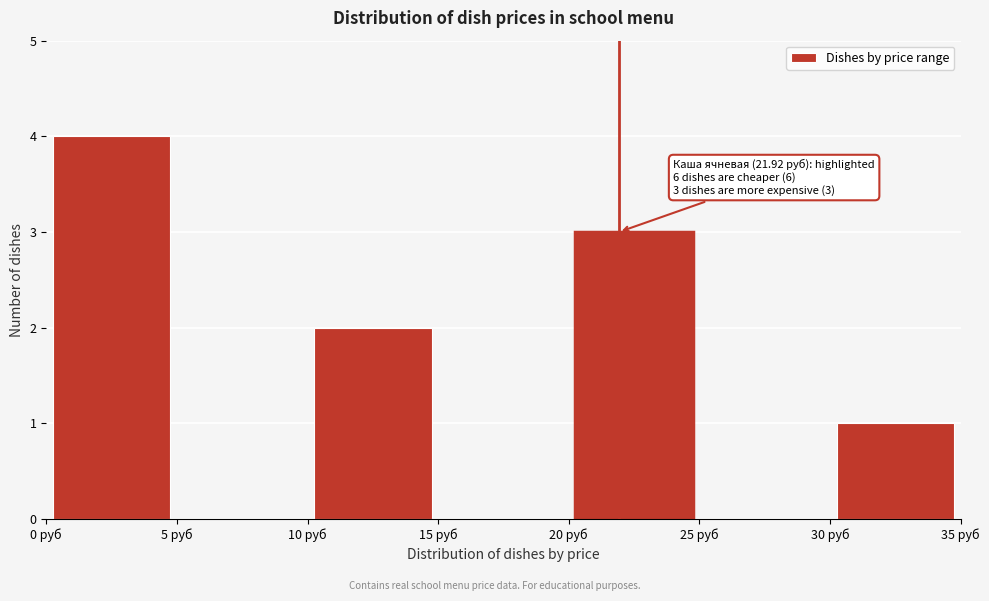

Over which range of the x-axis is the bar tallest?

0 to 5